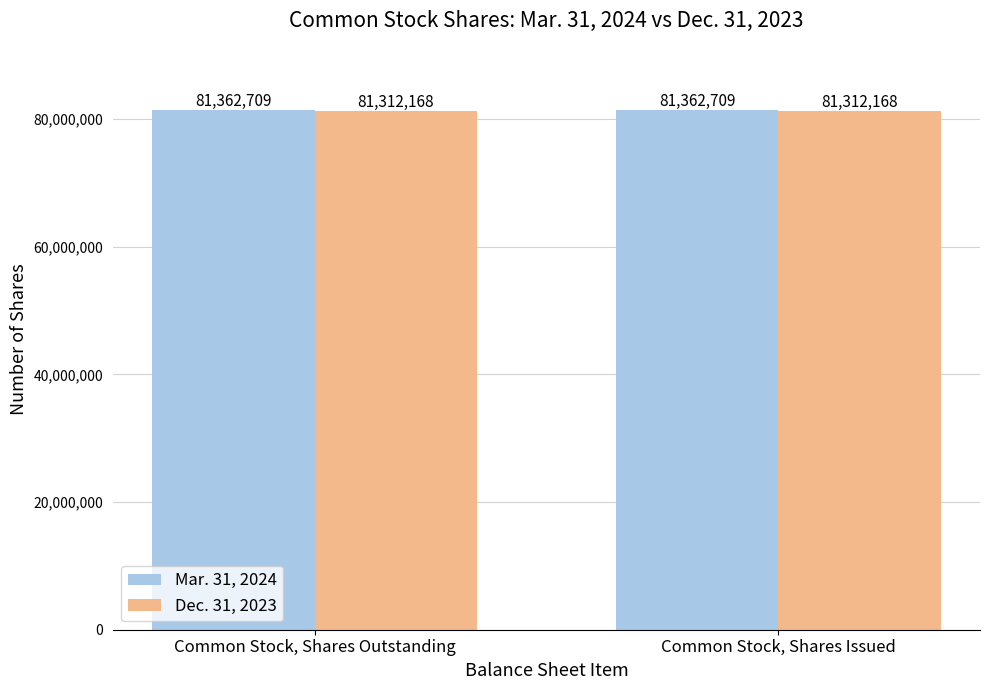

Is it true that Mar. 31, 2024 equals 123466396 at Common Stock, Shares Outstanding?

False